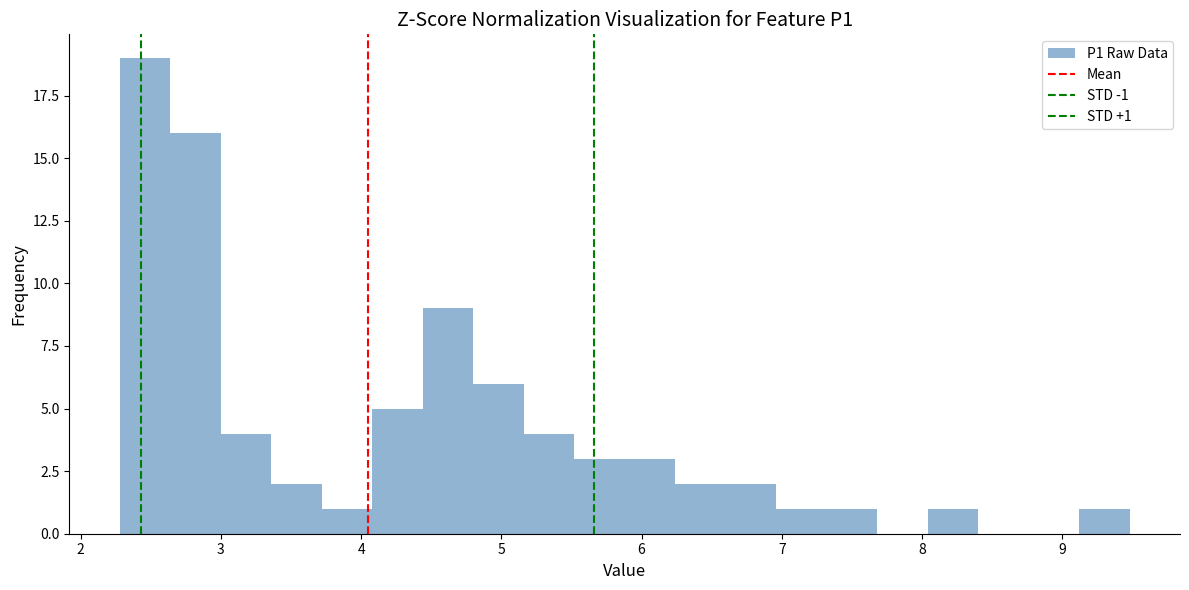

Around what value on the x-axis is the tallest bar? Give the approximate position of its centre, as read against the axis.

2.5